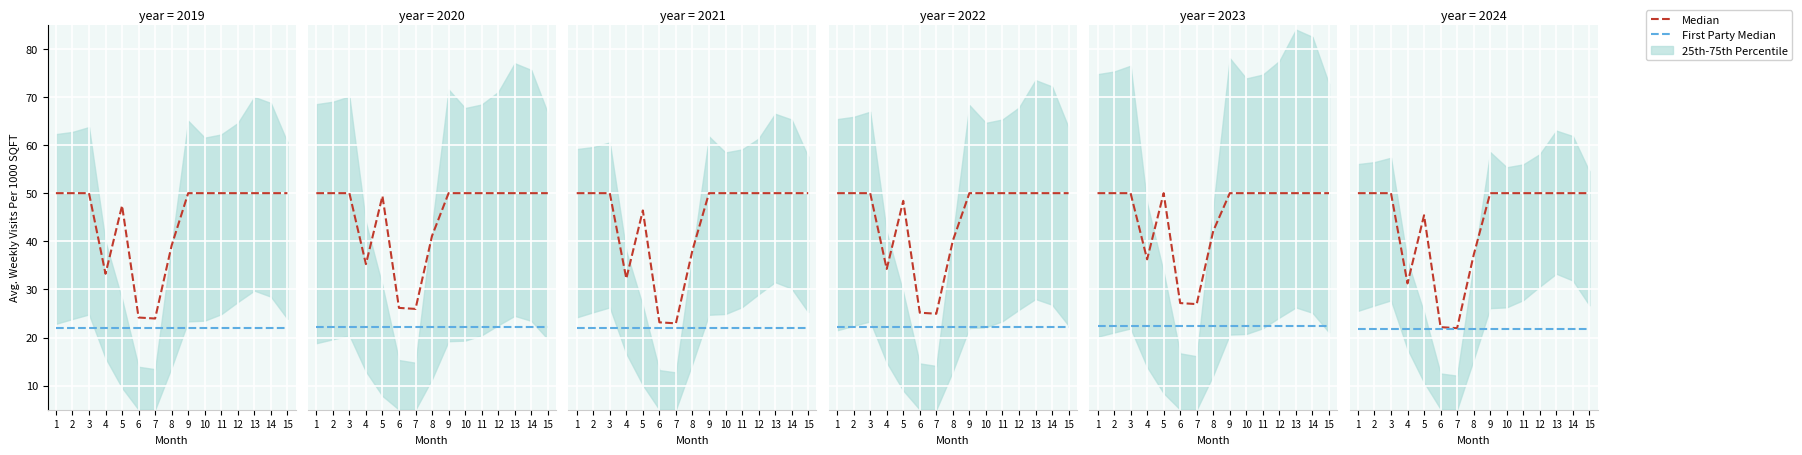

What is the sum of the Median values at 13 and 1?

100.0